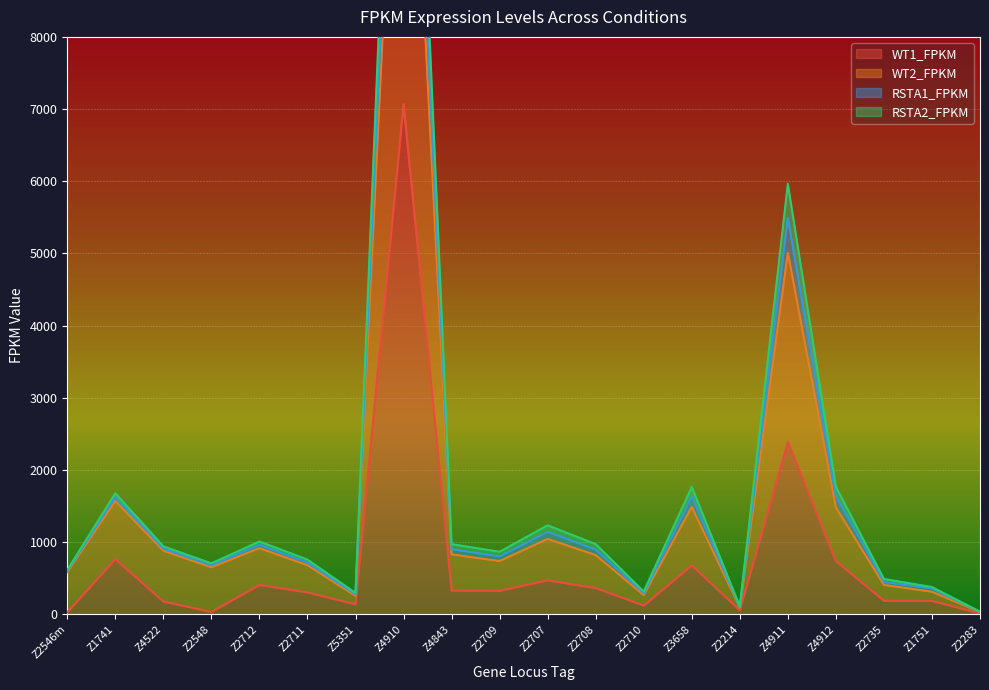

Is it true that WT1_FPKM equals 3936.6 at Z4910?

False